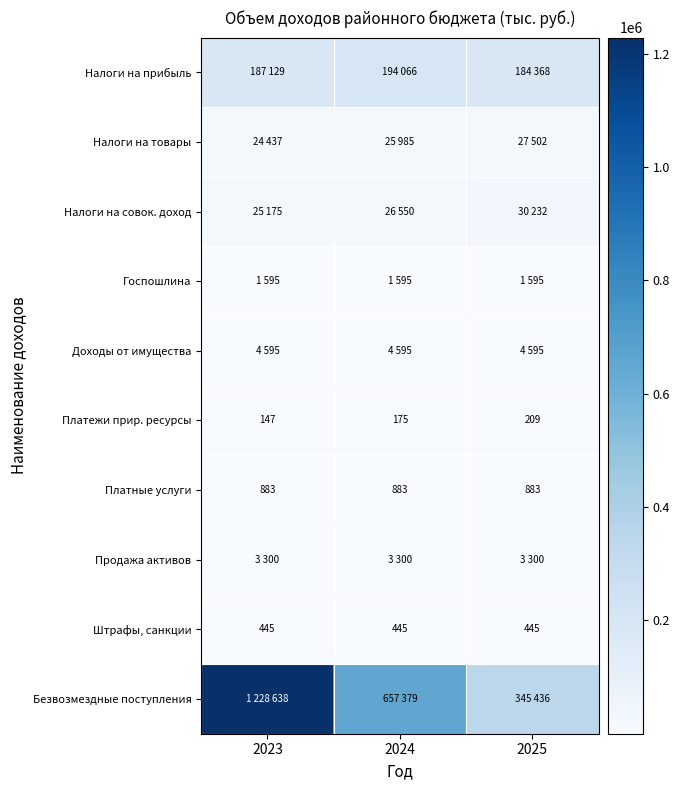

Between 2023 and 2025, which series saw the biggest shift?

Безвозмездные поступления